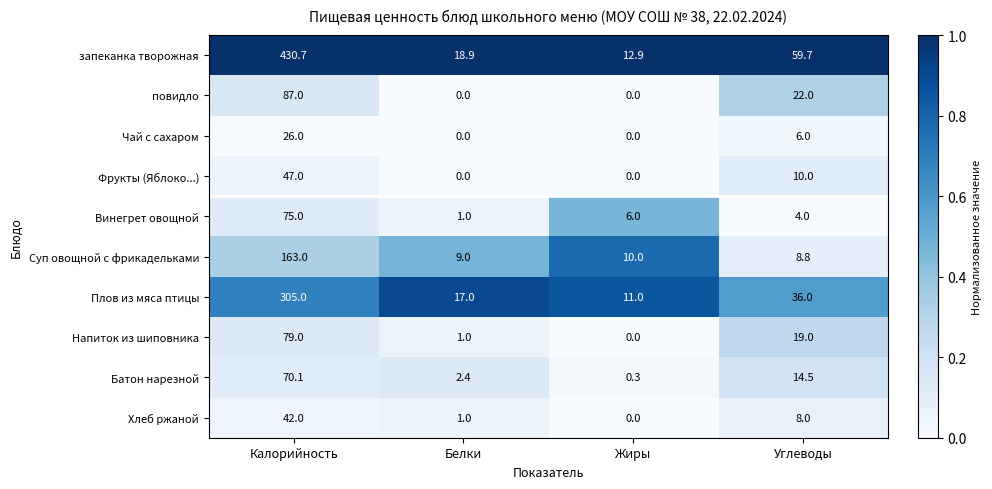

At how many categories does at least one series exceed 0?

4